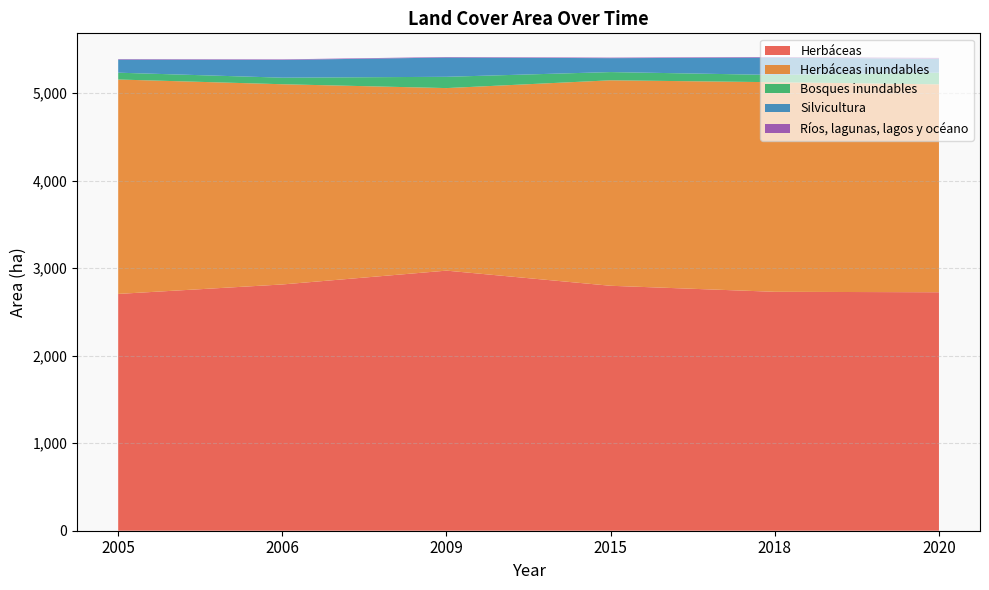

Reading left to right, transcribe all the data shown in this chart.

Herbáceas: 2005=2706	2006=2814	2009=2972	2015=2799	2018=2730	2020=2725
Herbáceas inundables: 2005=2450	2006=2288	2009=2086	2015=2348	2018=2395	2020=2376
Bosques inundables: 2005=78	2006=75	2009=129	2015=94	2018=83	2020=133
Silvicultura: 2005=149	2006=203	2009=220	2015=159	2018=198	2020=159
Ríos, lagunas, lagos y océano: 2005=6	2006=6	2009=6	2015=6	2018=7	2020=10